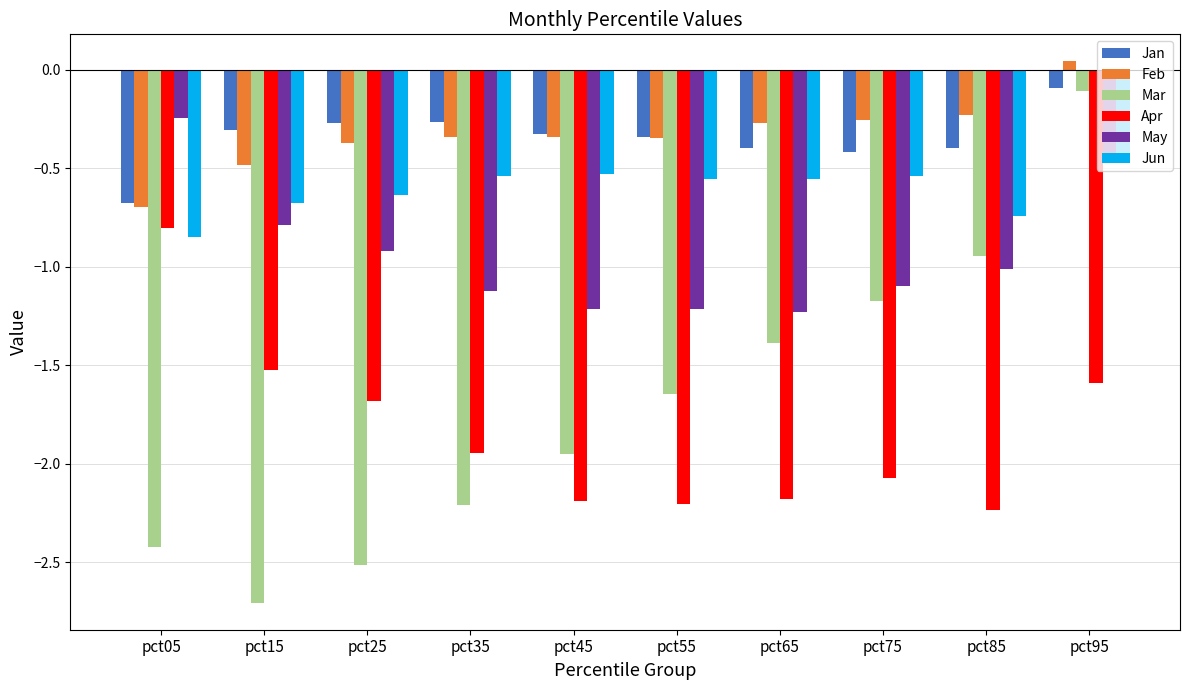

How many values in the Apr series are below -1?

9